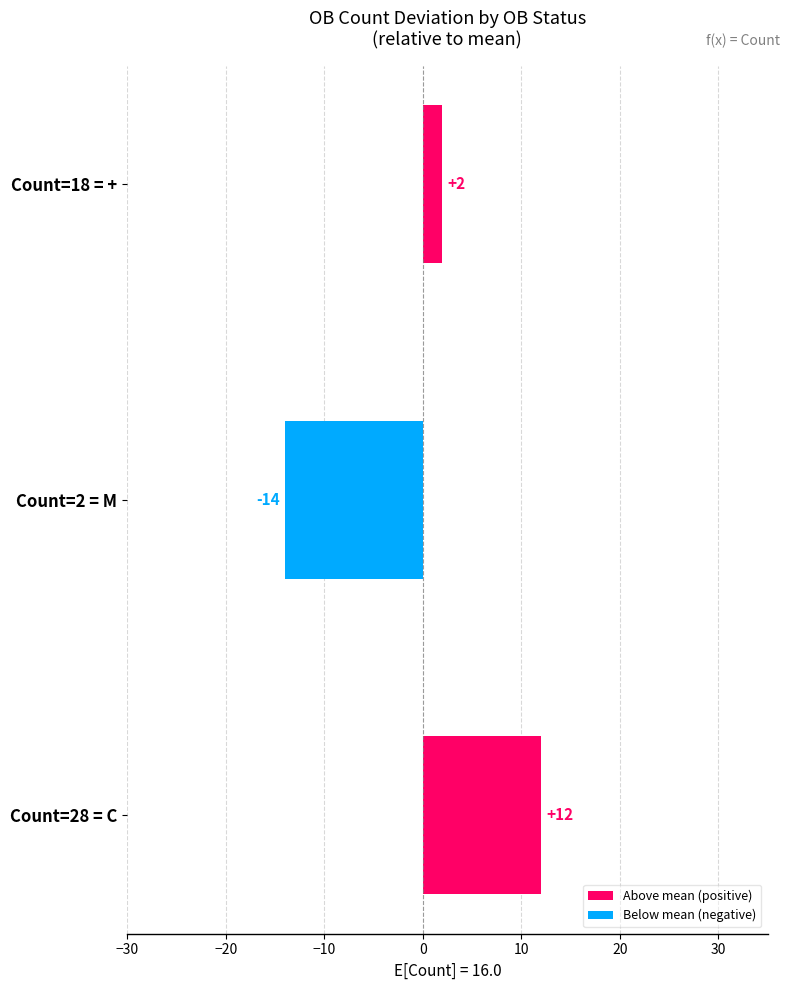

What is the difference between the maximum and minimum values?

26